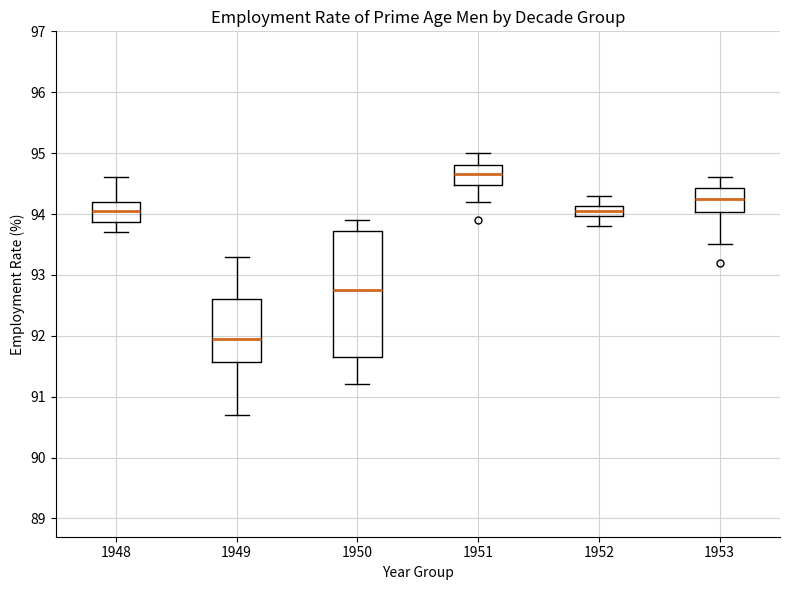

Reading left to right, read every box against the y-axis: the position of its median line, the range the box covers, and the ends of its whiskers. The values are not printed on the chart, so give them approximately, as read against the axis.

1948: median 94.1, box 93.9 to 94.2, whiskers 93.7 to 94.6
1949: median 92.0, box 91.6 to 92.6, whiskers 90.7 to 93.3
1950: median 92.8, box 91.7 to 93.7, whiskers 91.2 to 93.9
1951: median 94.7, box 94.5 to 94.8, whiskers 94.2 to 95.0
1952: median 94.1 (inside the box), box 94.0 to 94.1, whiskers 93.8 to 94.3
1953: median 94.3, box 94.0 to 94.4, whiskers 93.5 to 94.6